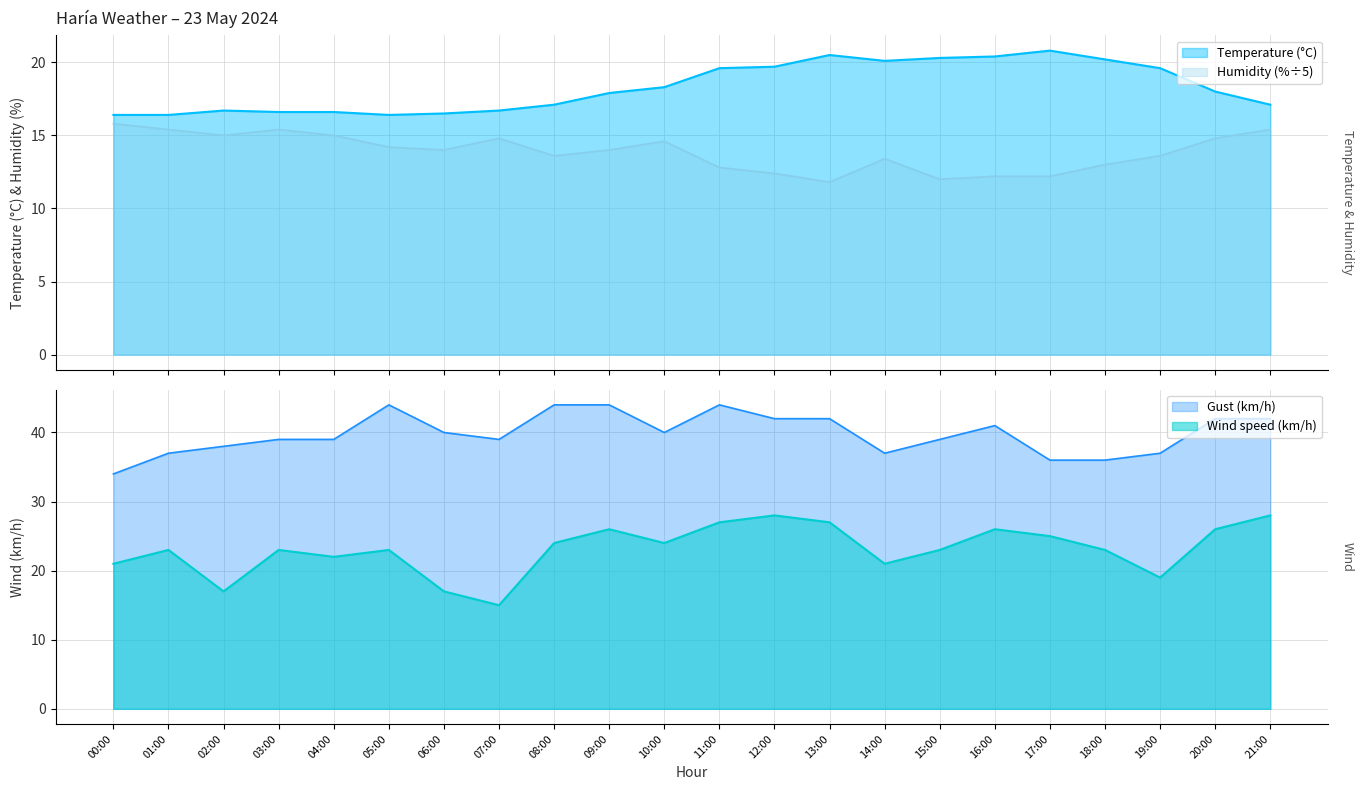

Which series has the widest spread of values?

Wind speed (km/h)